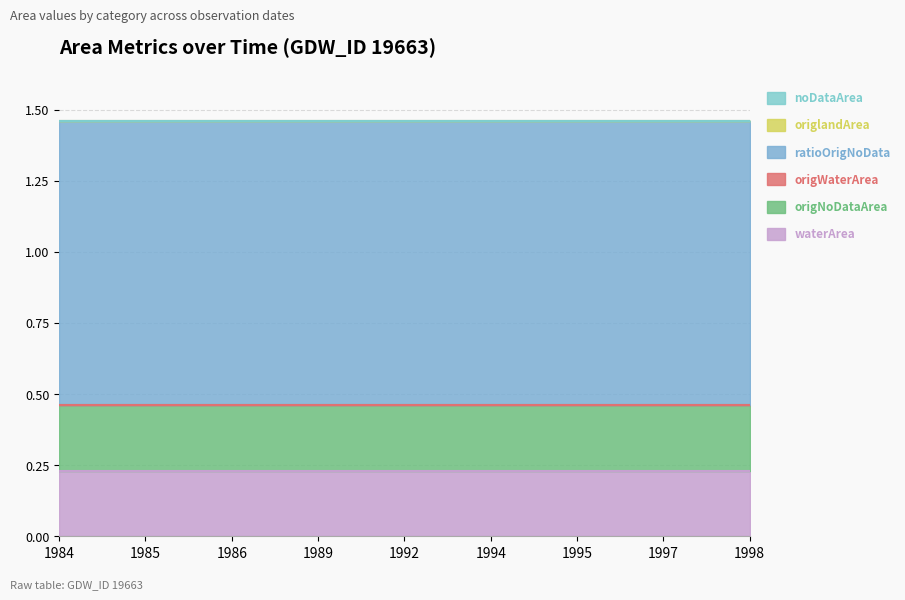

Rank the categories by origNoDataArea value from highest to lowest.

1984, 1985, 1986, 1989, 1992, 1994, 1995, 1997, 1998